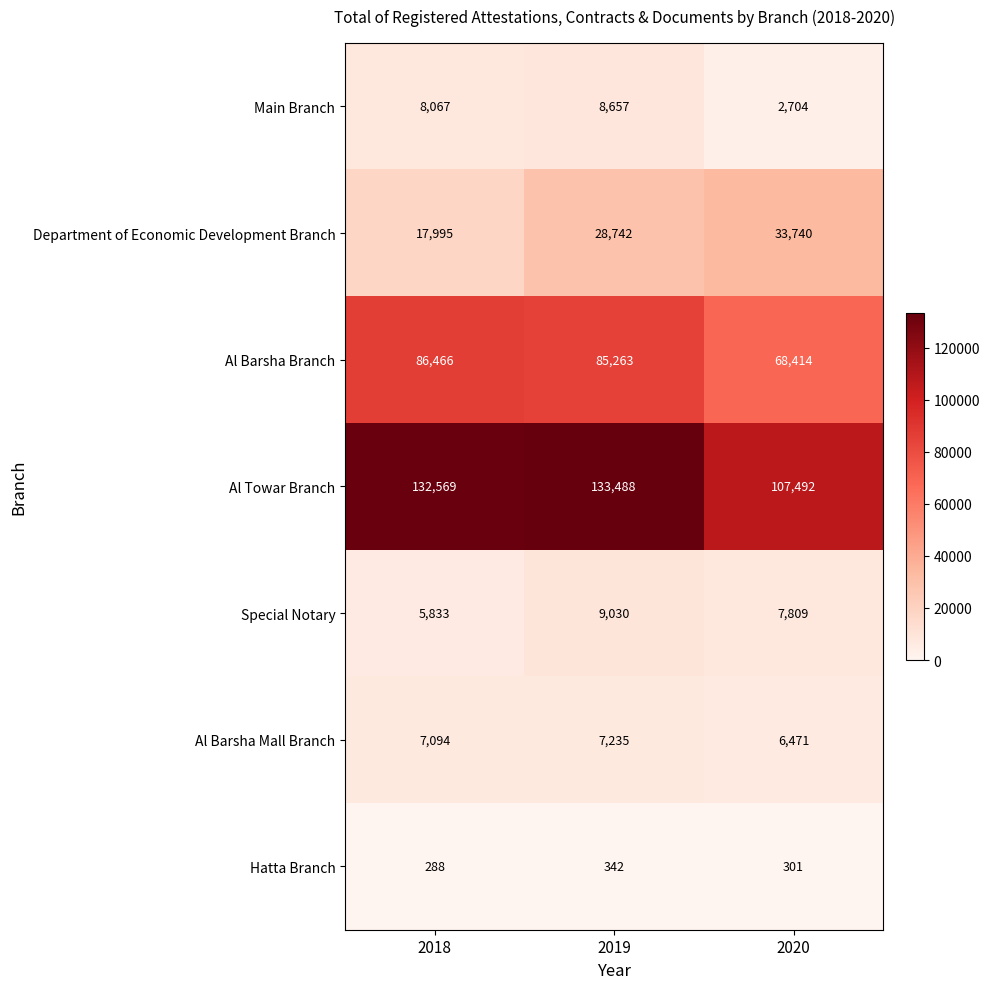

What is the approximate value of Main Branch at 2019, to the nearest 100?

8700